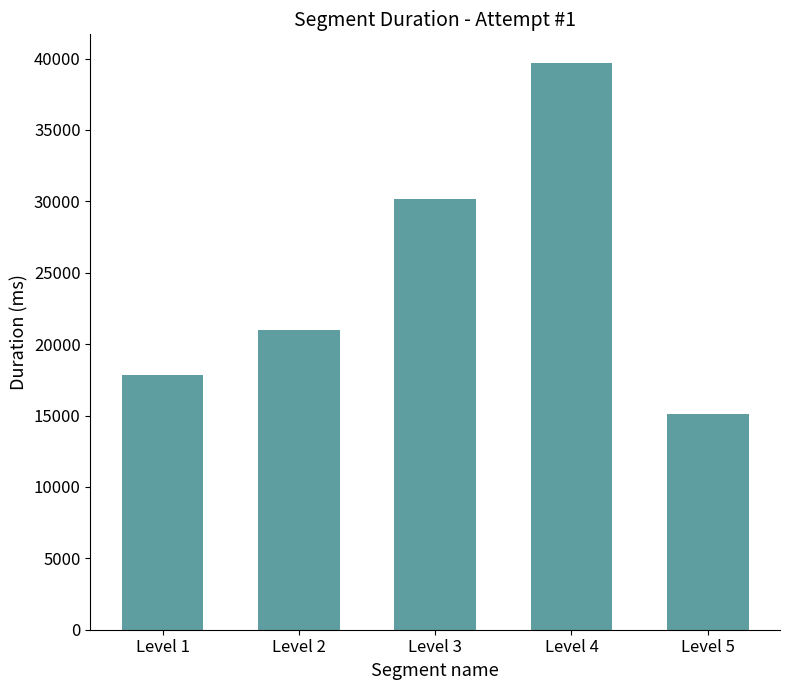

Reading right to left, list all the values displayed in this chart.

Level 5=15128	Level 4=39711	Level 3=30136	Level 2=20969	Level 1=17804